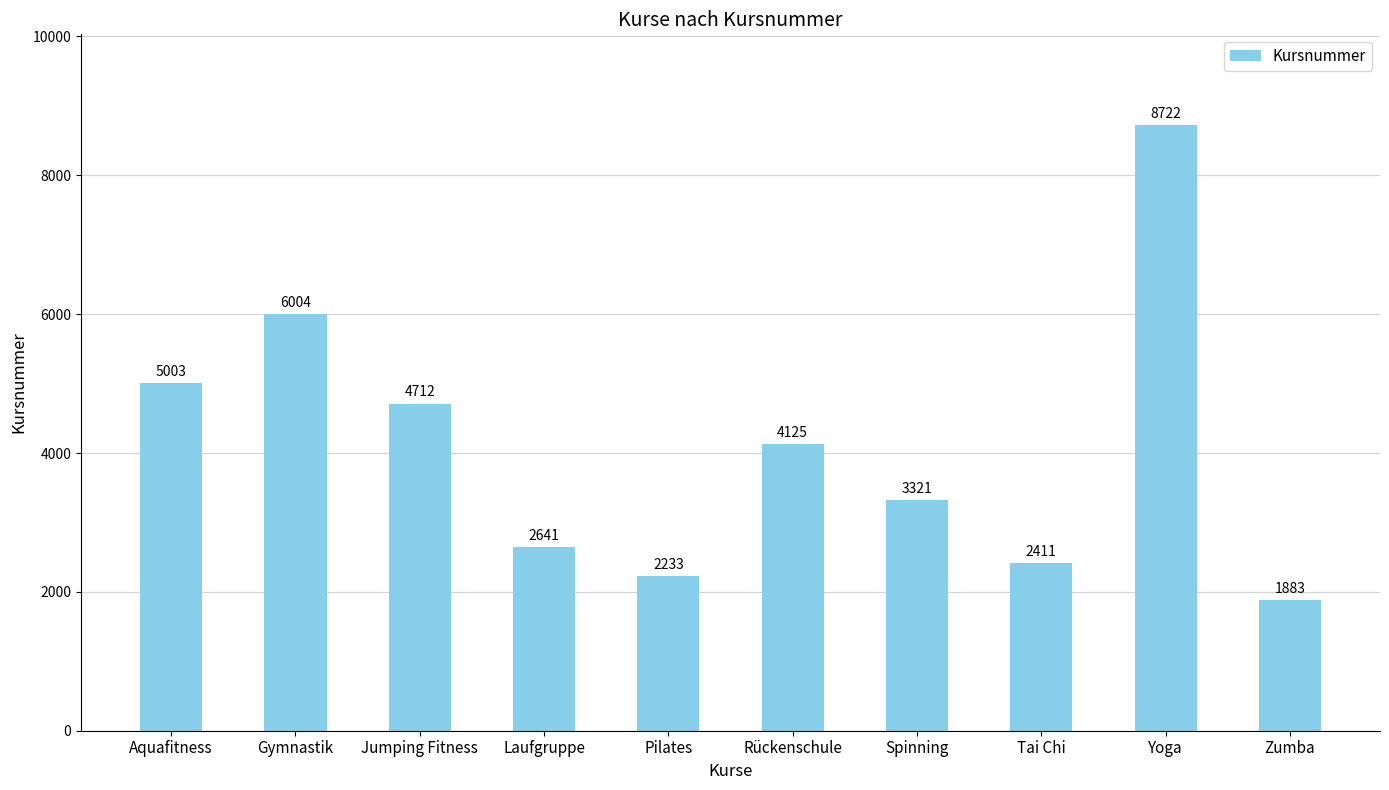

The chart shows a value of 12621 at Yoga. True or false?

False